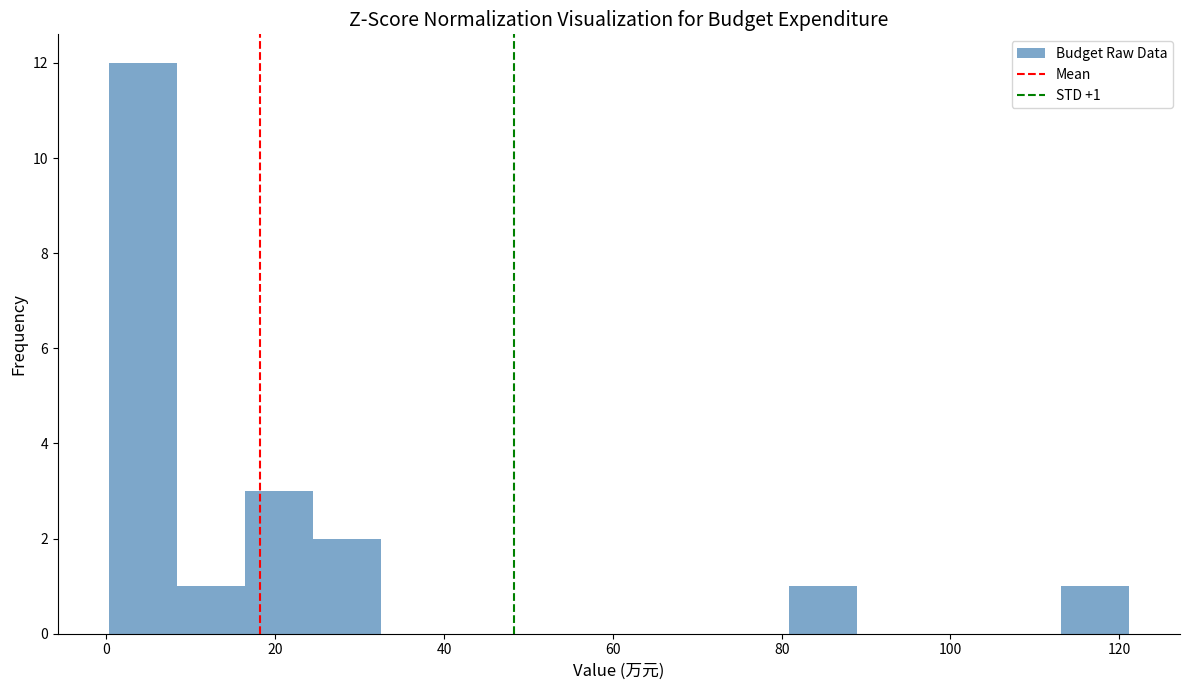

Which range on the x-axis has the tallest bar?

0 to 8